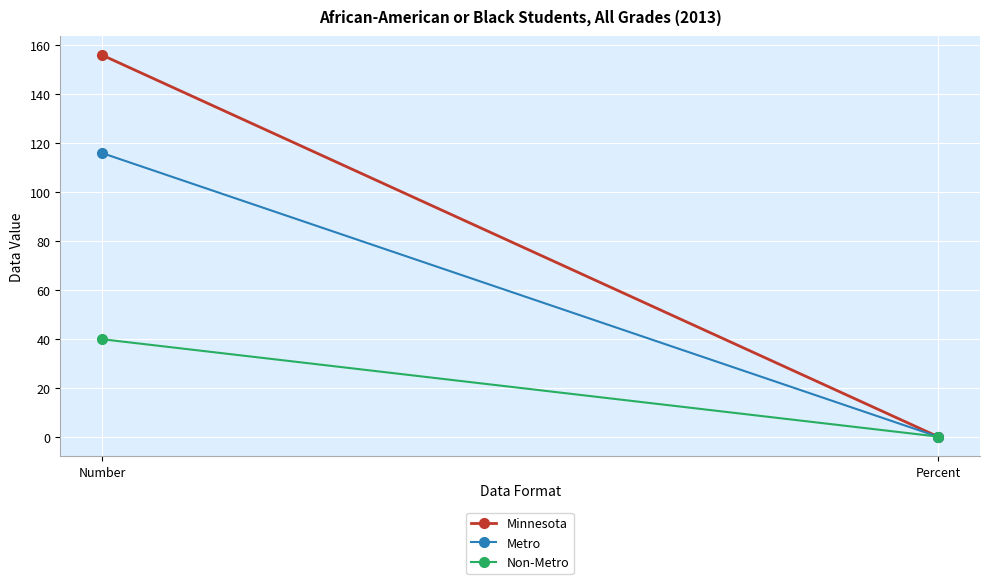

The value of Minnesota at Percent is 0.3. True or false?

False